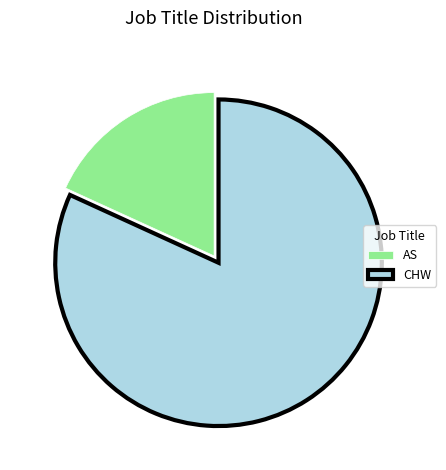

Which has a higher value, CHW or AS?

CHW